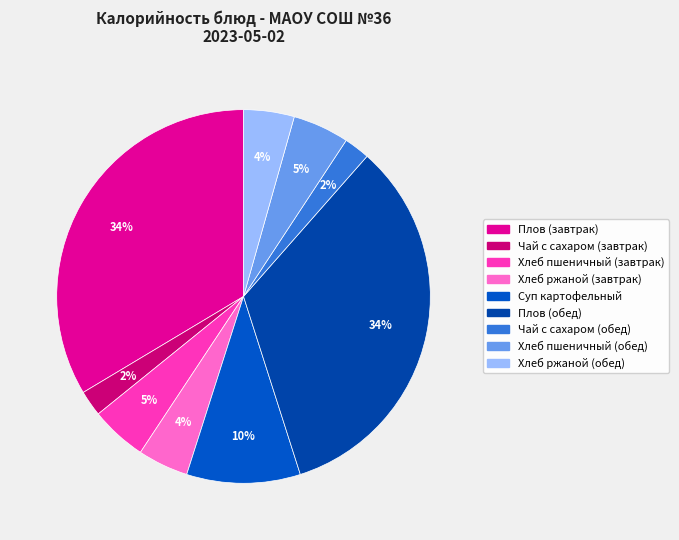

How many slices are in this pie chart?

9